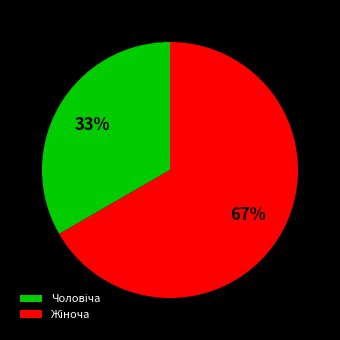

Count the number of slices in the pie.

2